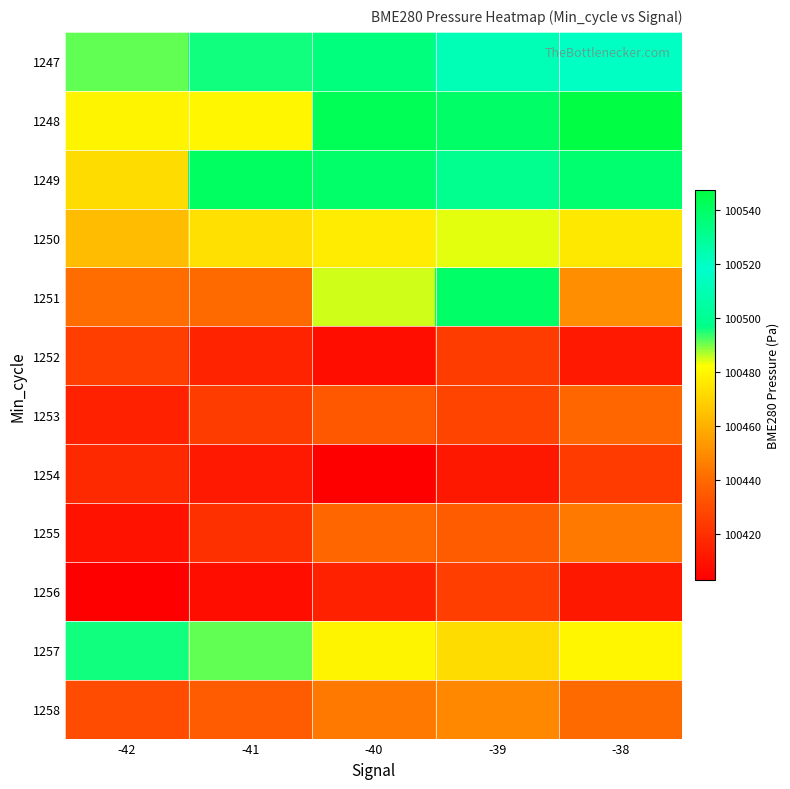

Which series has the largest range (max minus min)?

1251